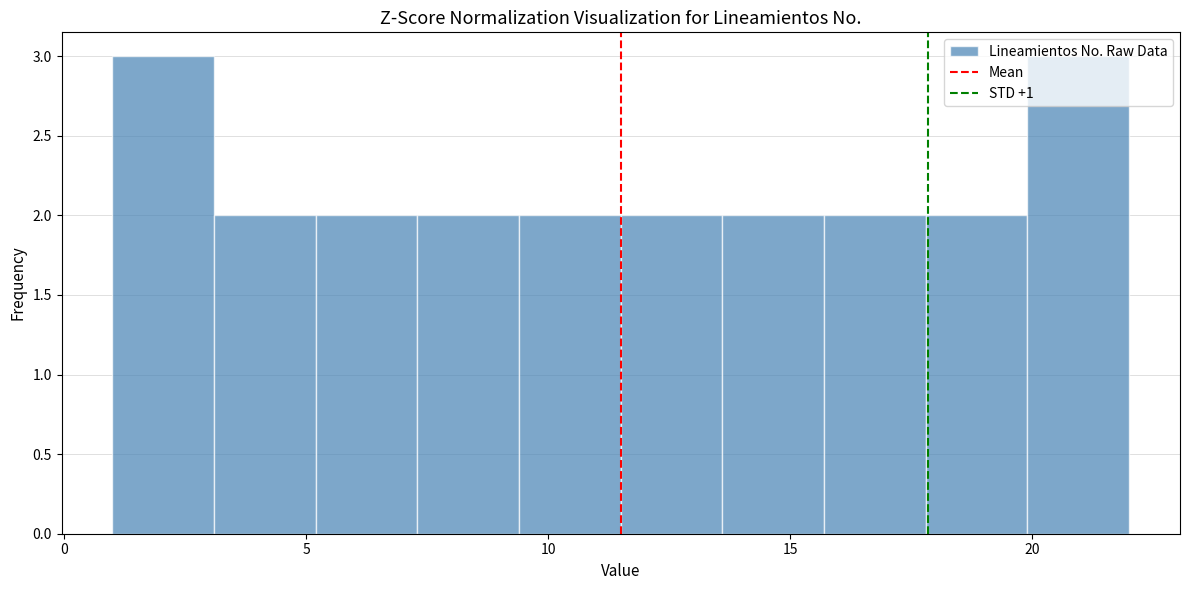

What is the height of the bar covering 11.5 to 13.6 on the x-axis? Neither the bar edges nor the heights are printed on the chart, so give them approximately, as read against the axes.

2